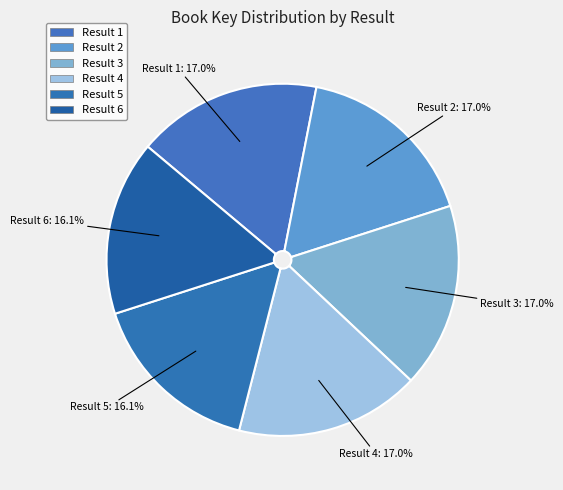

Count the number of slices in the pie.

6